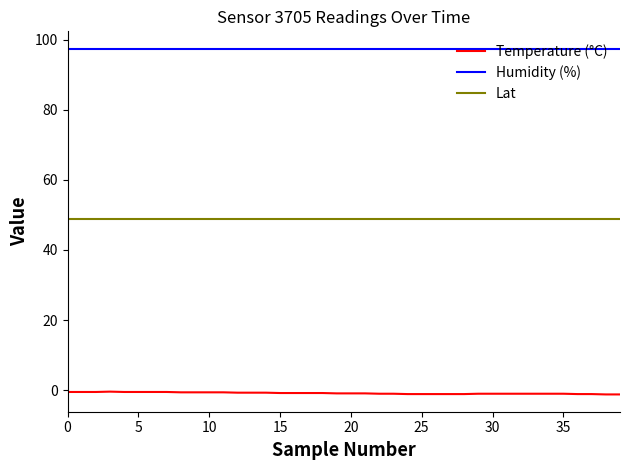

Which series has the largest total across all categories?

Humidity (%)